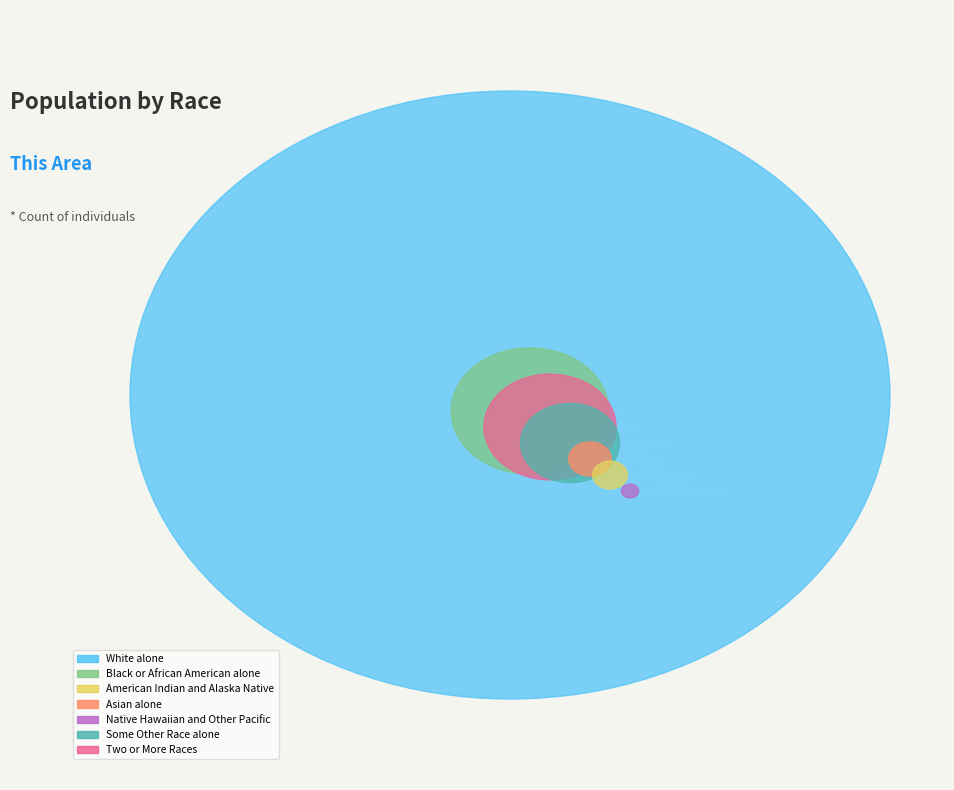

The Some Other Race alone slice represents 1% of the pie. True or false?

False